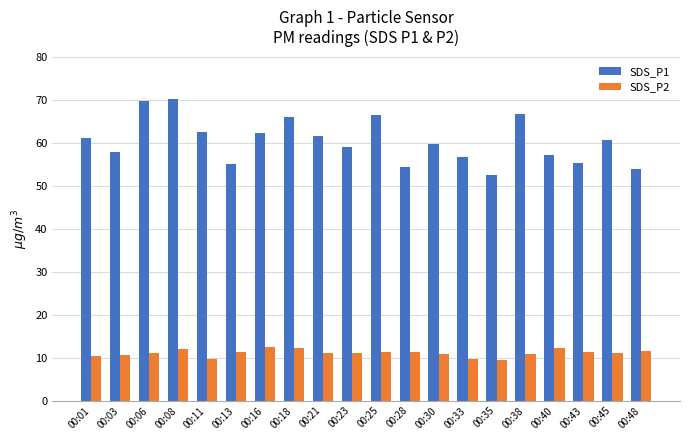

Is it true that SDS_P2 equals 5.2 at 00:23?

False